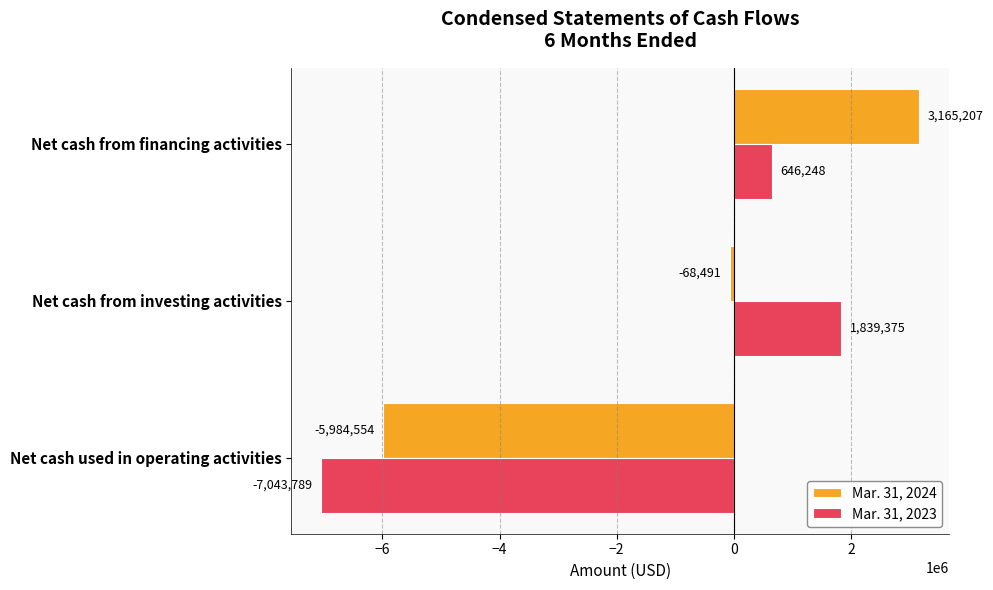

Which series has the largest range (max minus min)?

Mar. 31, 2024